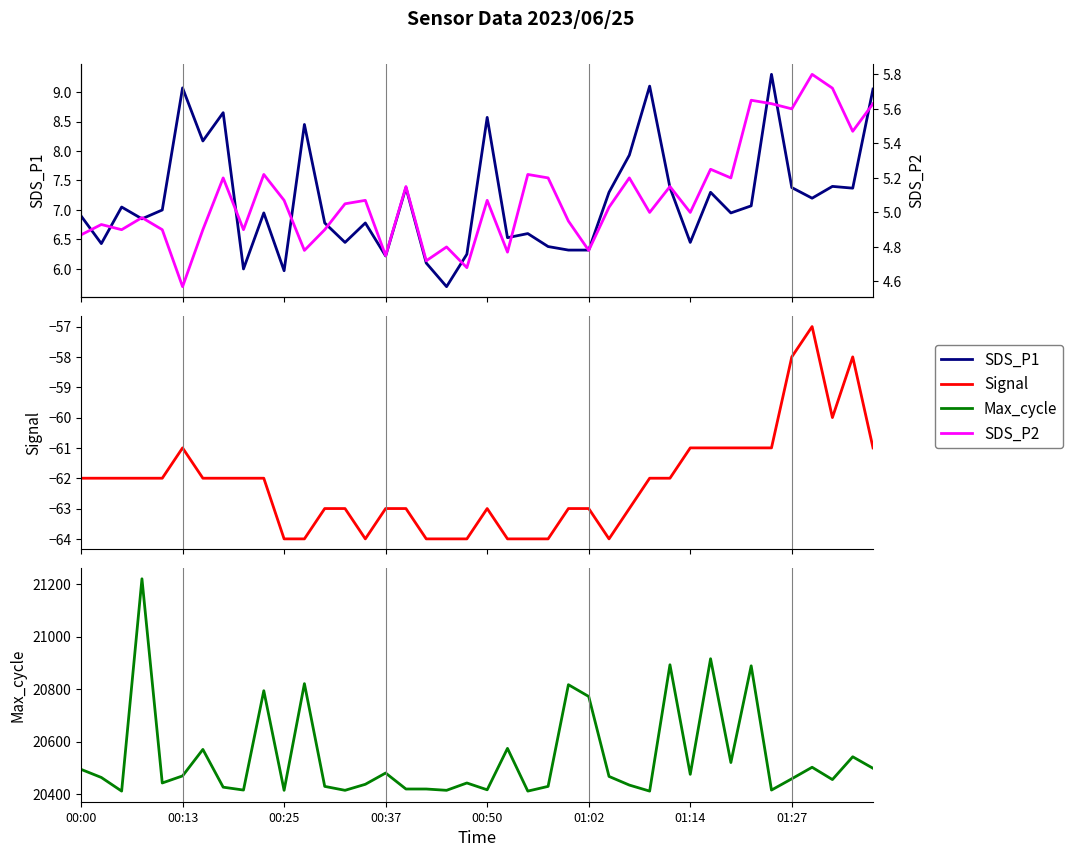

True or false: Max_cycle and SDS_P2 cross at least once.

False